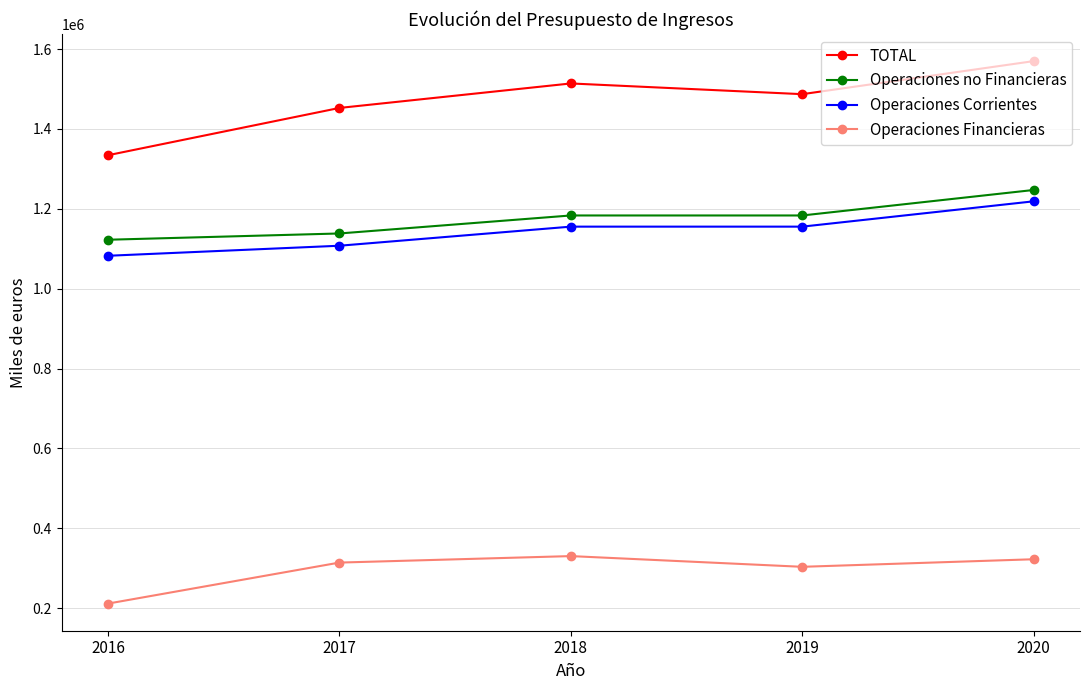

True or false: Operaciones Financieras and Operaciones no Financieras cross at least once.

False